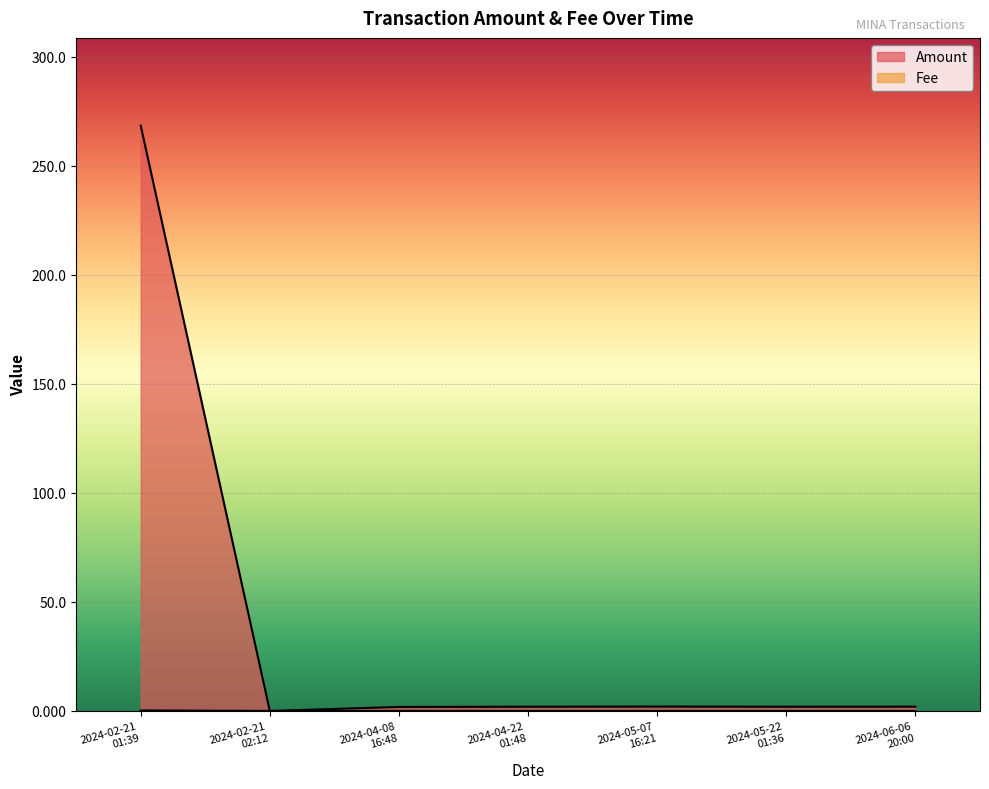

Rank the series by their average value, from highest to lowest.

Amount, Fee